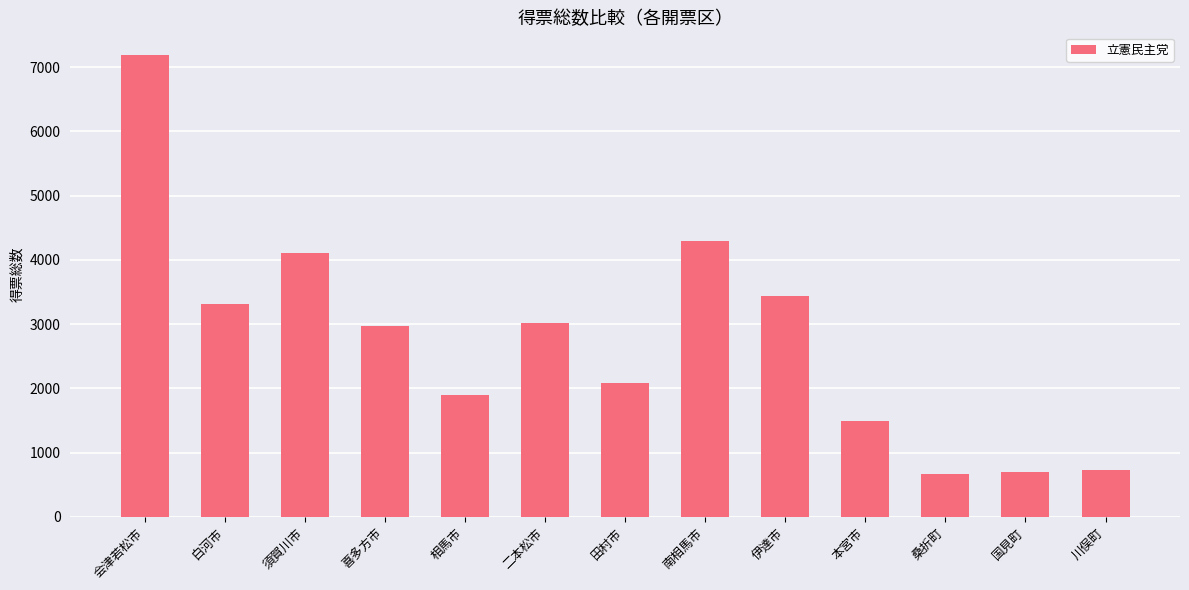

True or false: the data shows 4700.8 at 伊達市.

False